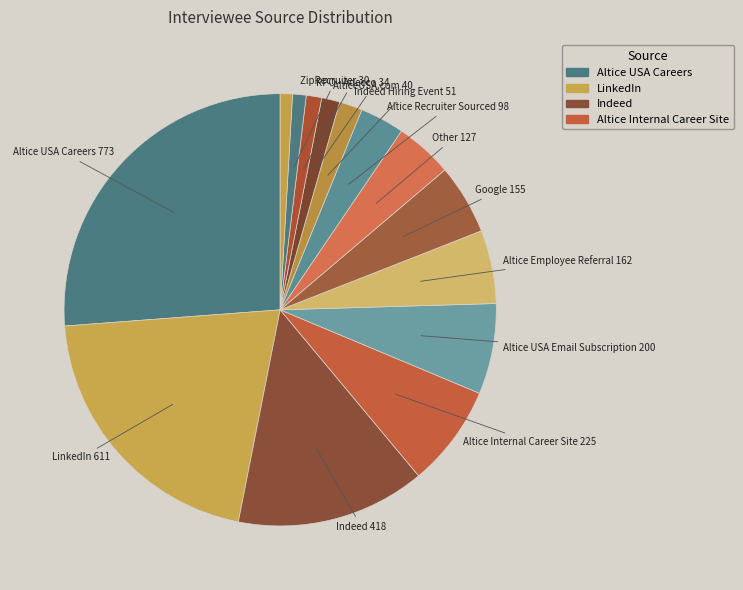

What is the smallest slice in the pie chart?

Sonic Jobs